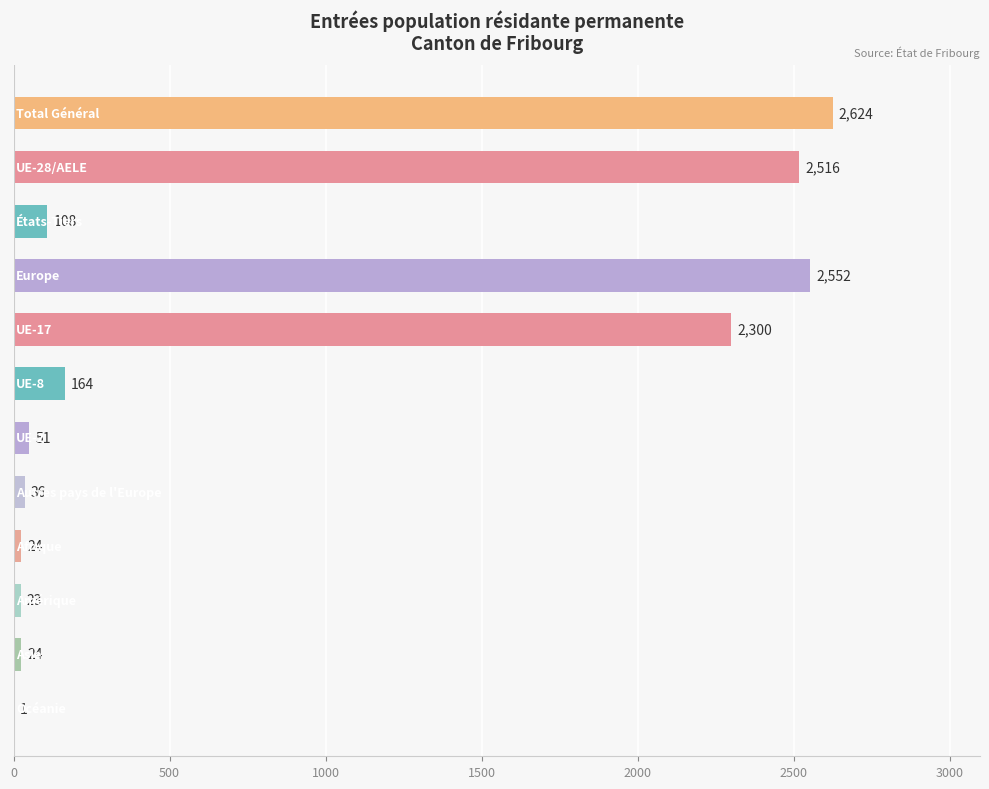

What is the greatest value displayed?

2624